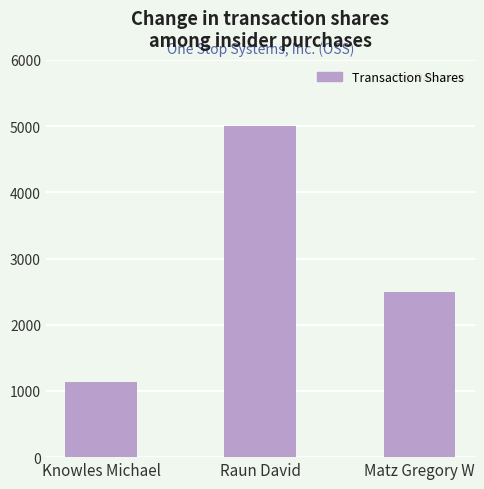

Reading left to right, extract all data points from this chart.

1130	5000	2500